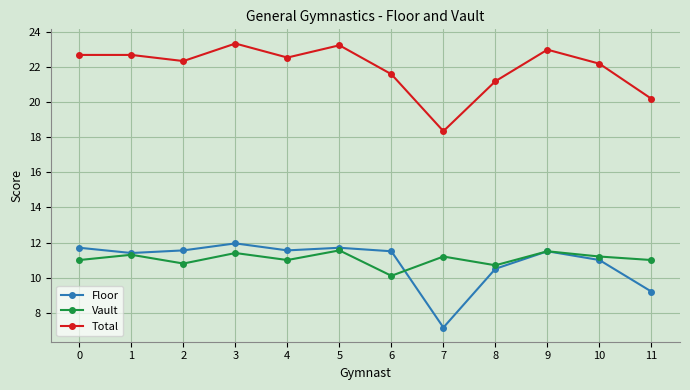

True or false: Total and Floor cross at least once.

False